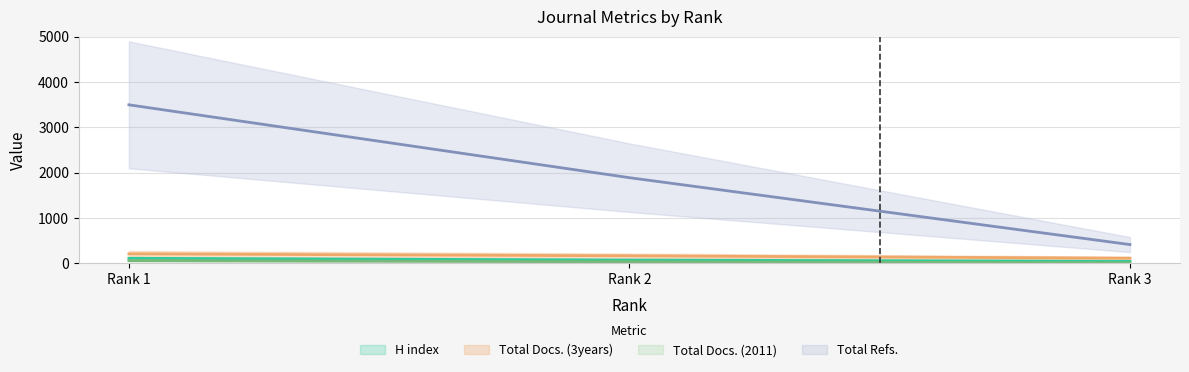

The H index series shows 59 at Rank 3. True or false?

False